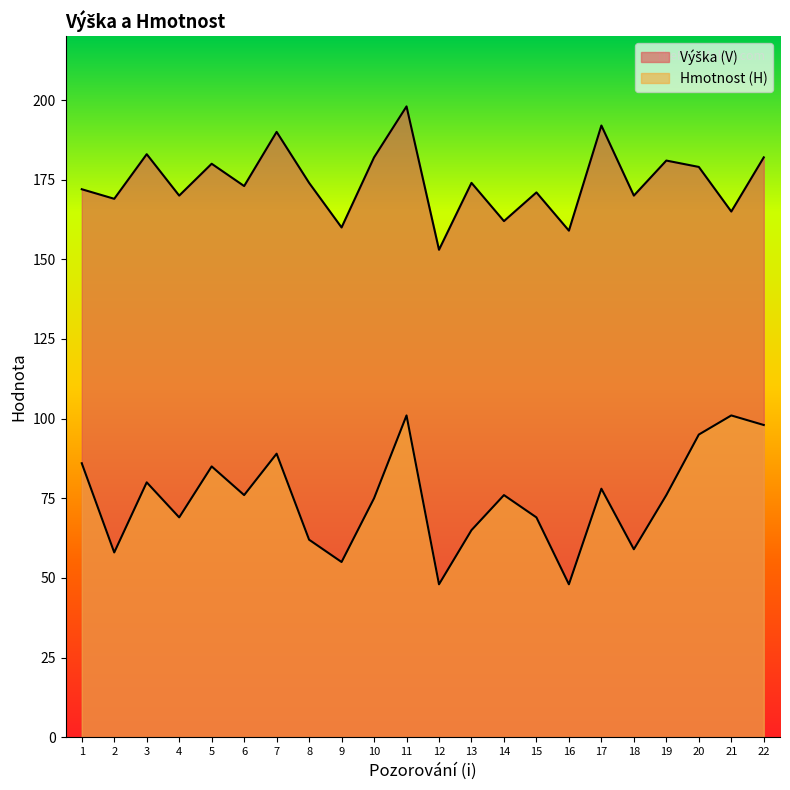

What is the value of the Hmotnost (H) point at the 10th from the left?

75